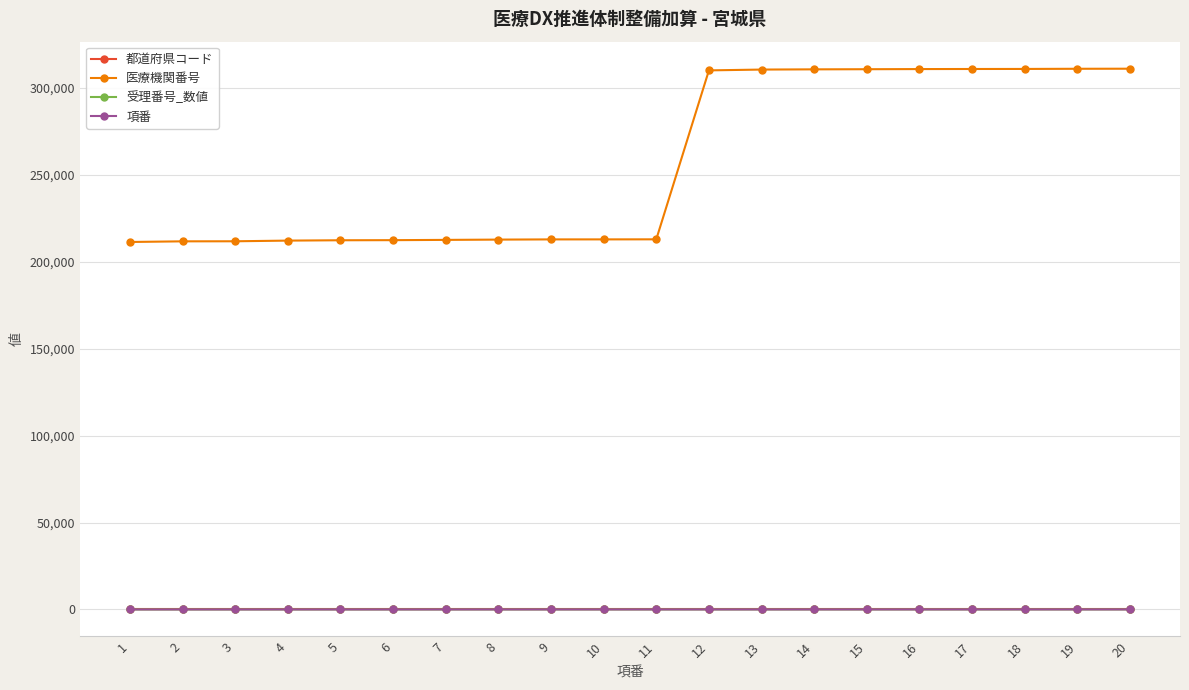

True or false: 都道府県コード and 医療機関番号 cross at least once.

False